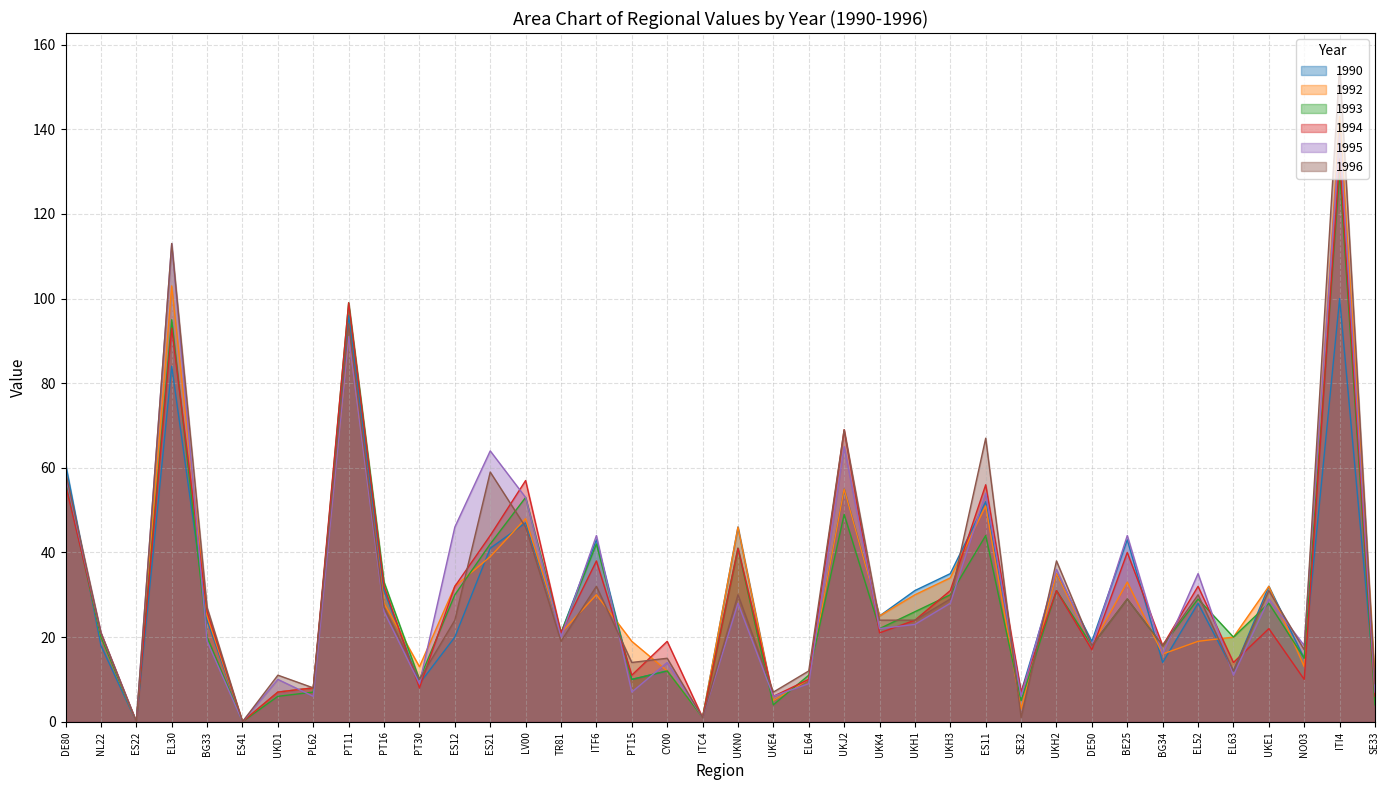

Does the chart have visible grid lines?

Yes